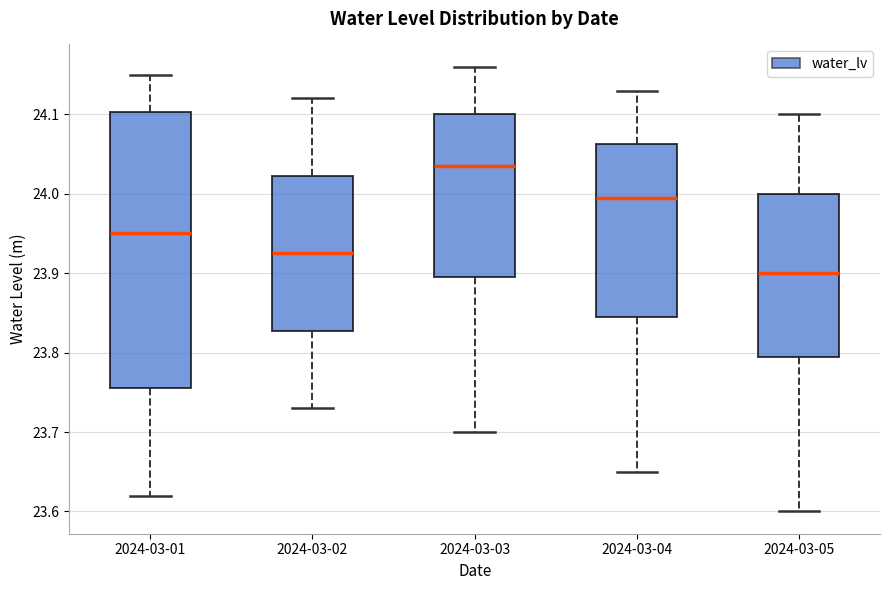

Where does the lower whisker of the box for 2024-03-02 end on the y-axis? The values are not printed on the chart, so give them approximately, as read against the axis.

23.73